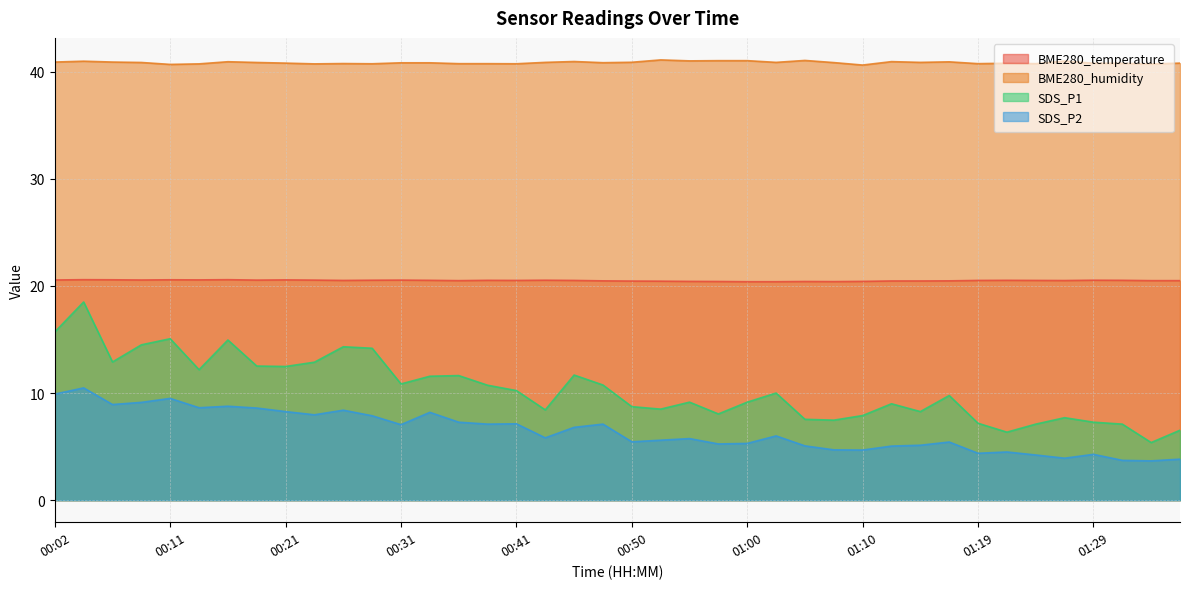

True or false: SDS_P1 has a value of 21.0 at 00:21.

False